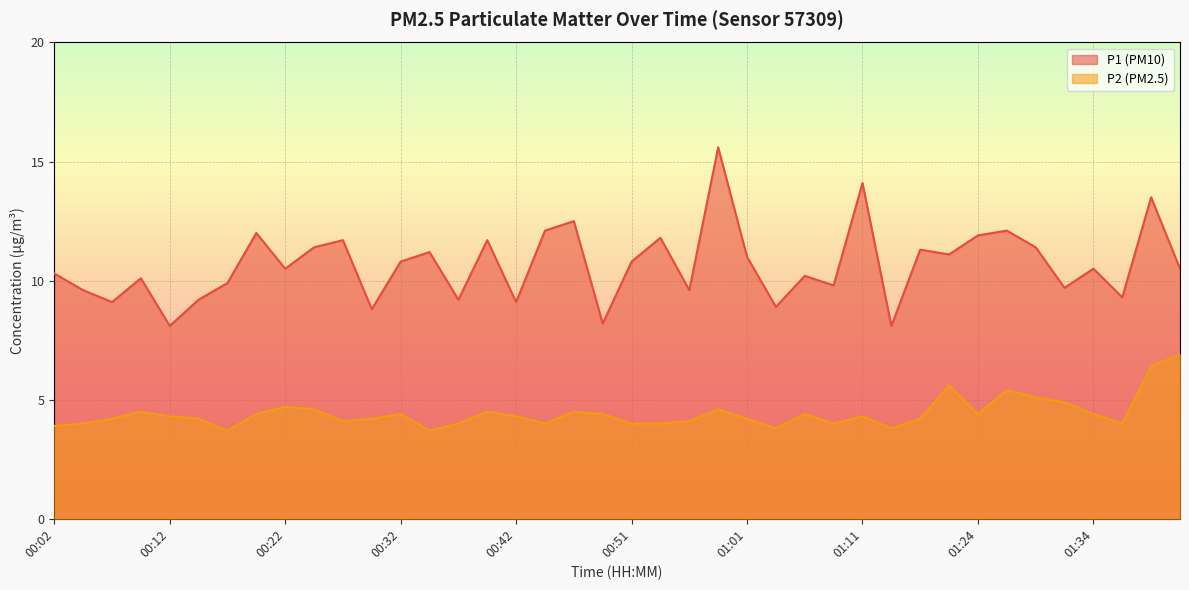

At which category is the sum across all series the highest?

00:59